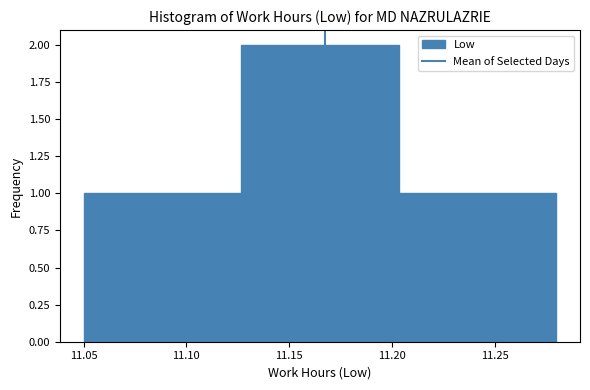

Reading left to right, transcribe this chart: for each bar, give the range it covers on the x-axis and its height. Neither the bar edges nor the heights are printed on the chart, so give them approximately, as read against the axes.

11.050 to 11.090: 1
11.090 to 11.125: 1
11.125 to 11.165: 2
11.165 to 11.205: 2
11.205 to 11.240: 1
11.240 to 11.280: 1